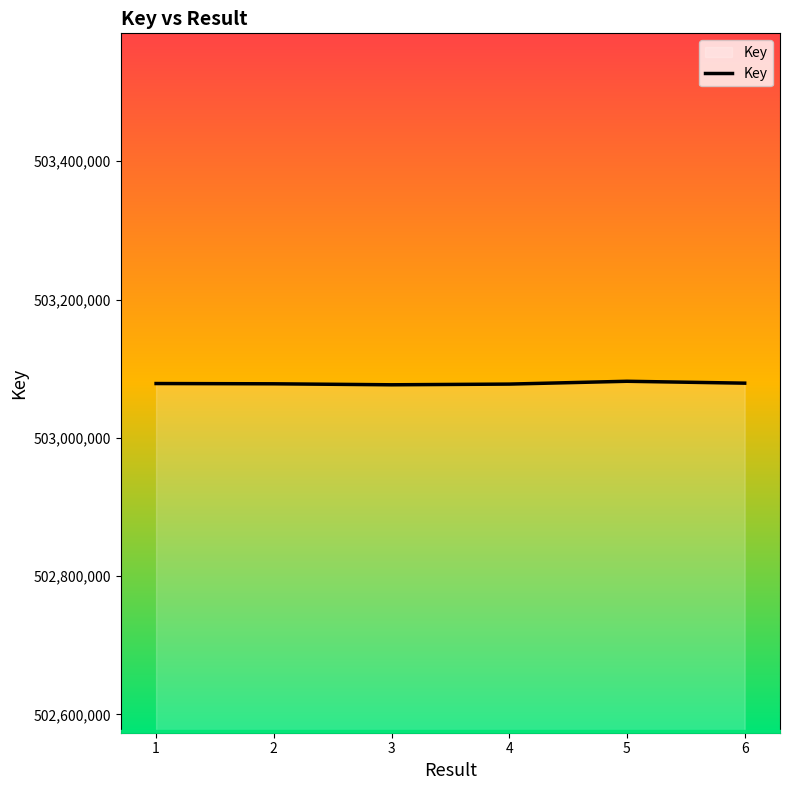

What is the greatest value displayed?

503081809